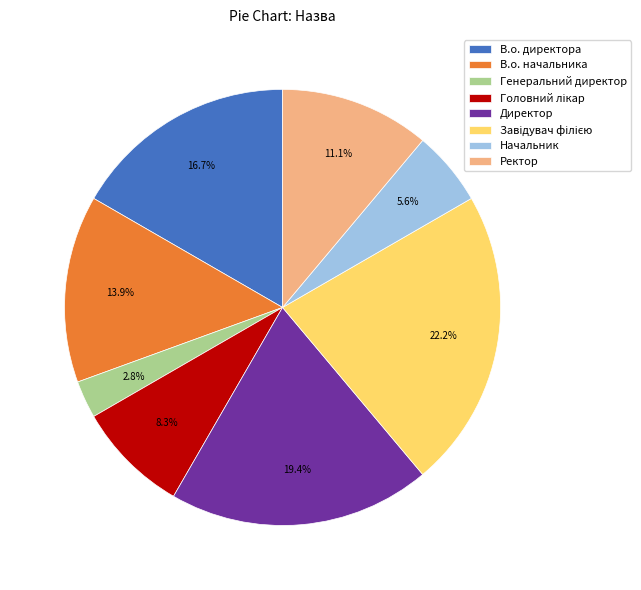

What is the ratio of the value at Ректор to the value at В.о. начальника?

0.8